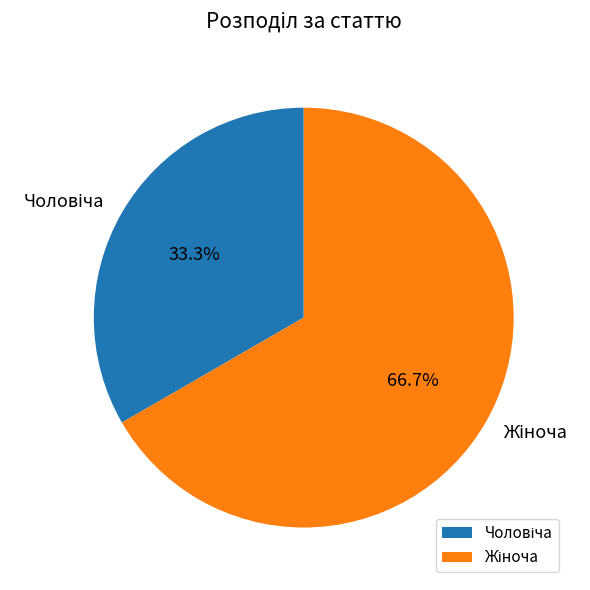

Is there any slice that represents more than half of the pie?

Yes